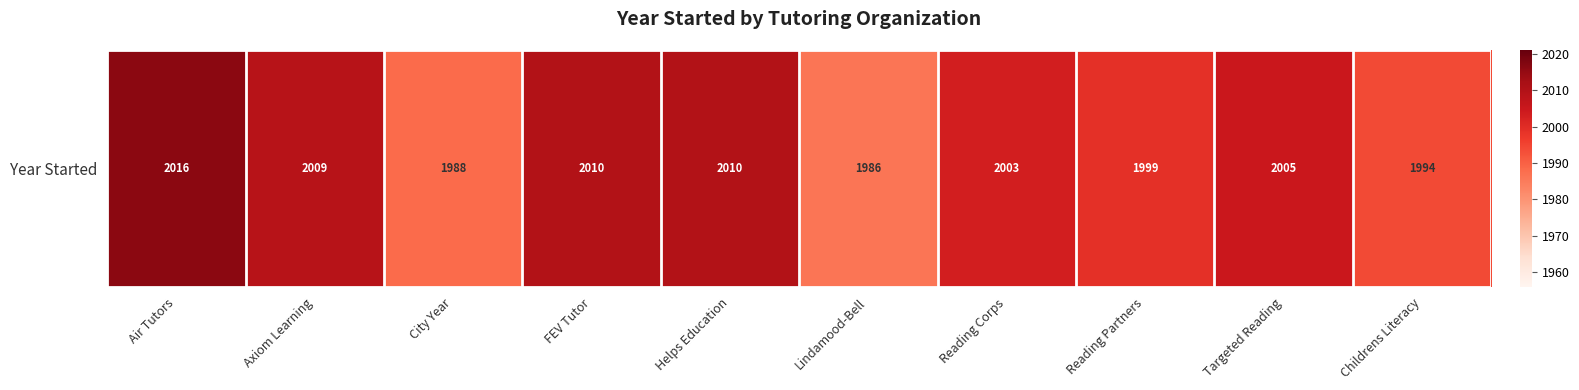

At which label does the data first exceed 2005?

Air Tutors